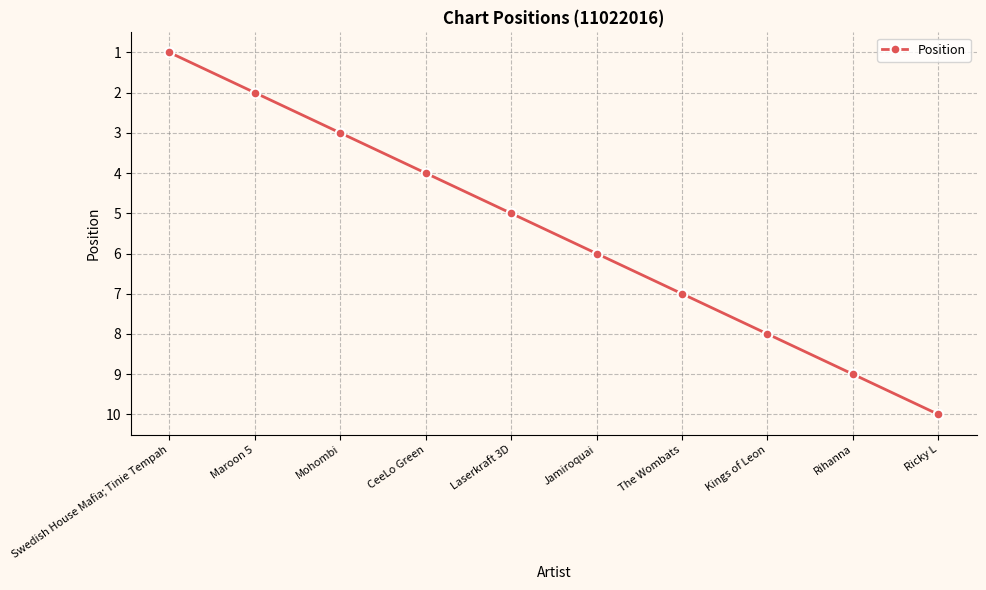

What is the approximate value at The Wombats?

7